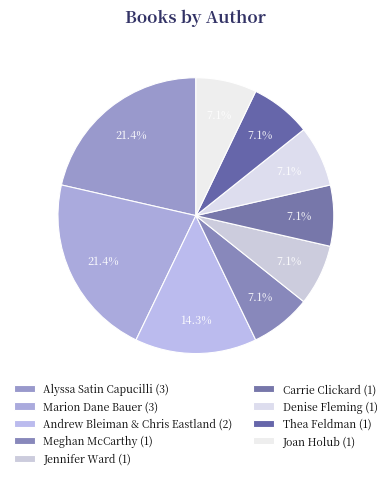

What percentage do Carrie Clickard and Alyssa Satin Capucilli together represent?

28.6%